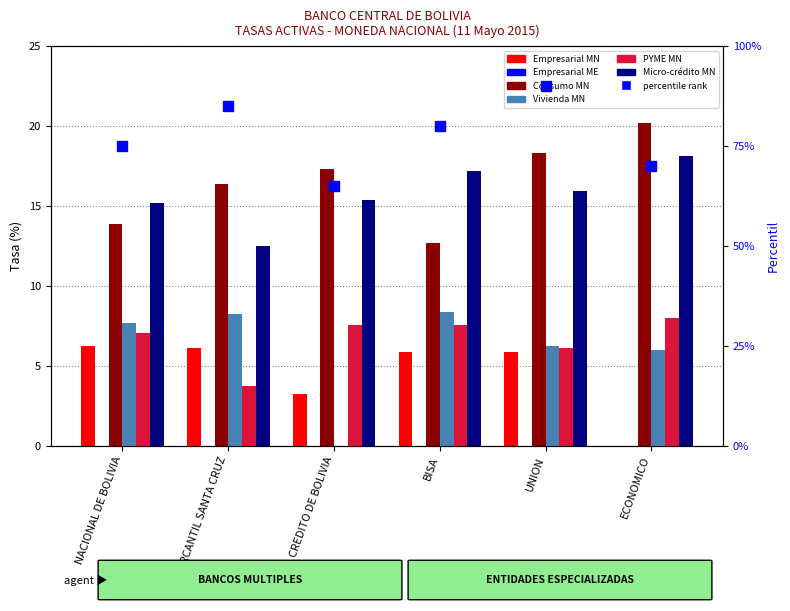

How many bars are there in each group?

5